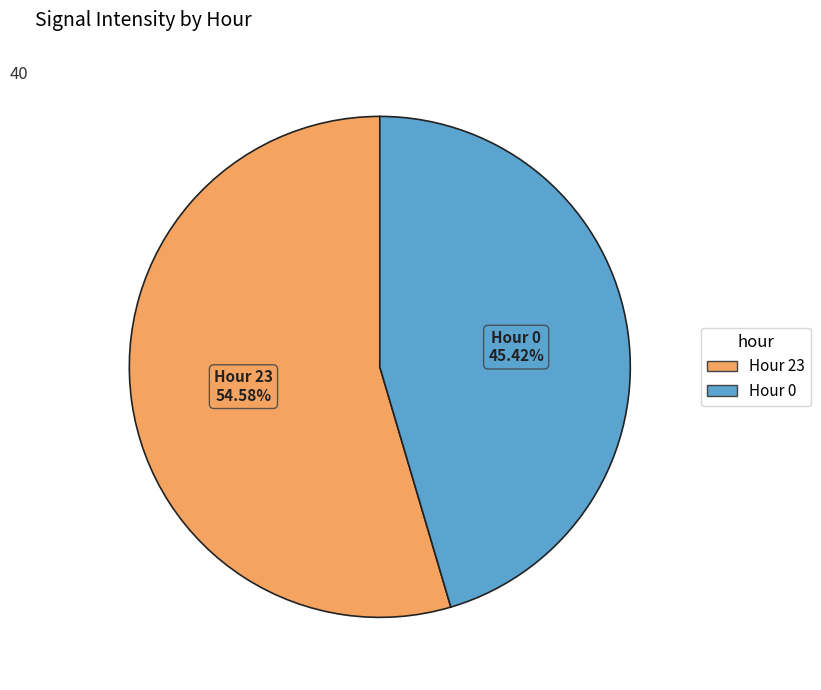

Does any single category account for the majority?

Yes